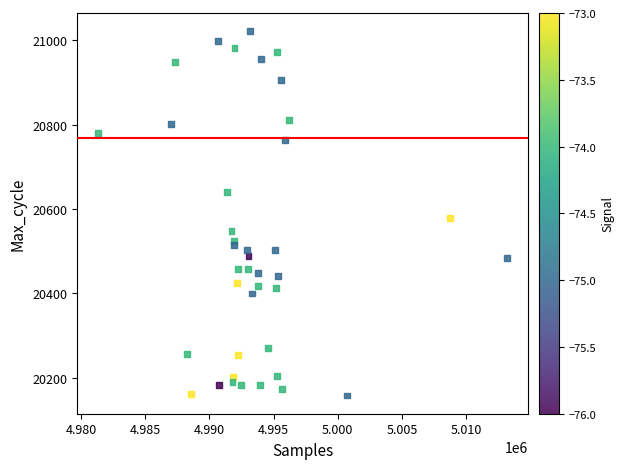

What Y value in the scatter plot is closest to 20590?

20578